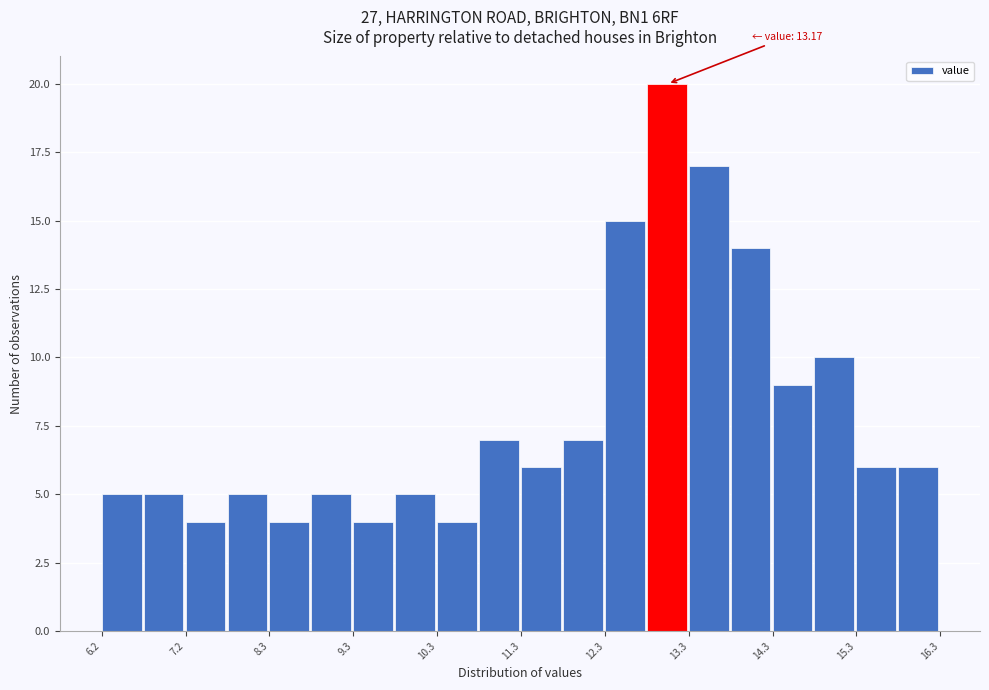

Read against the x-axis, roughly where is the centre of the tallest bar?

13.0